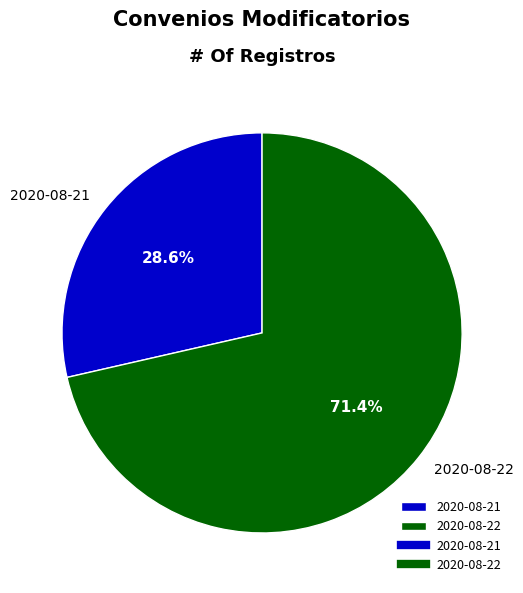

To the nearest percent, what is the combined percentage of 2020-08-21 and 2020-08-22?

100%